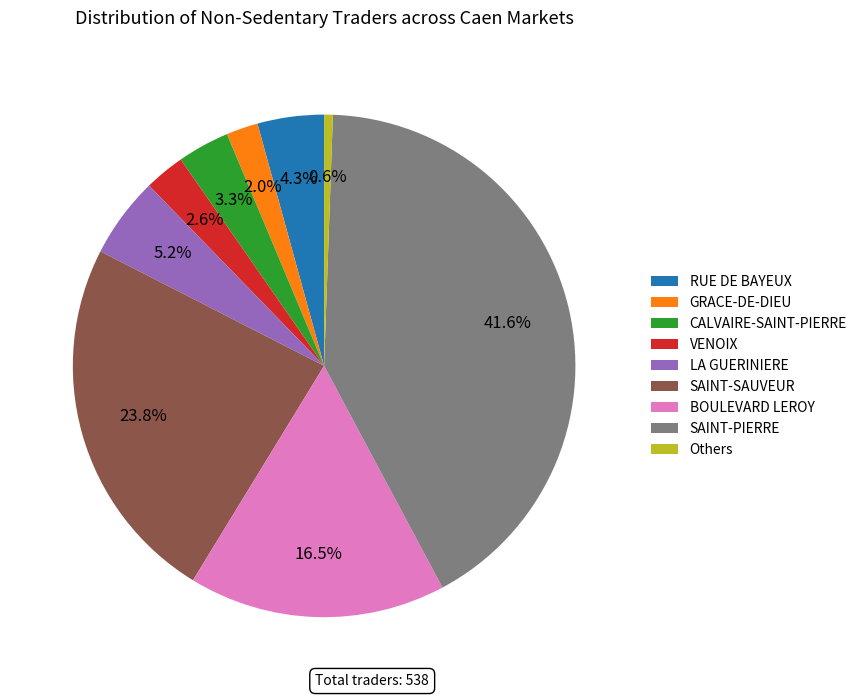

To the nearest percent, what is the difference between the largest and smallest slice percentages?

41%